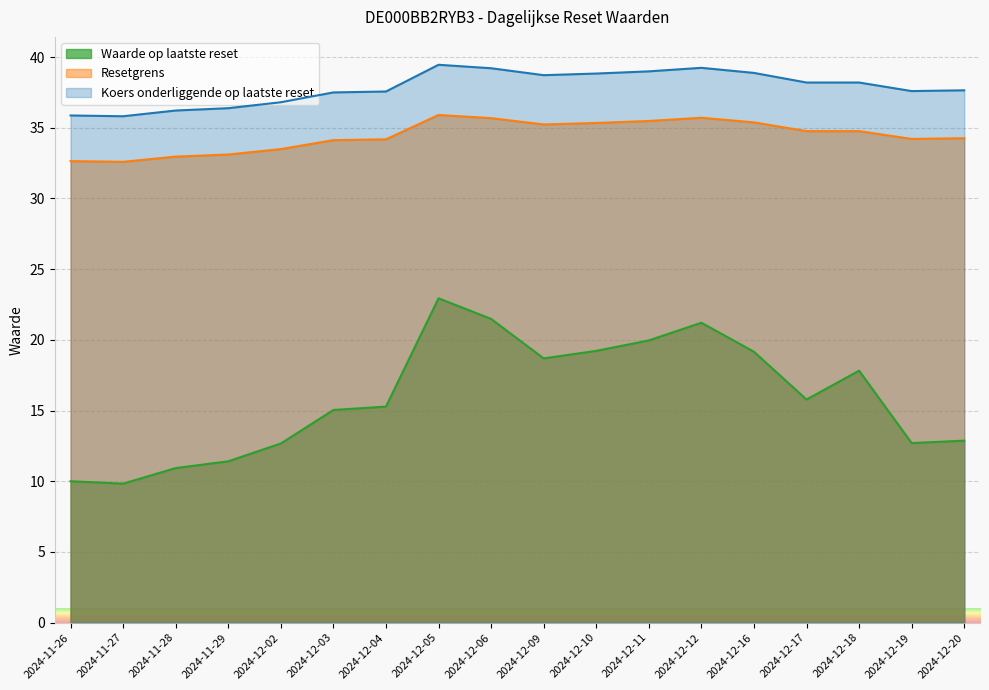

What is the maximum value for Koers onderliggende op laatste reset?

39.5